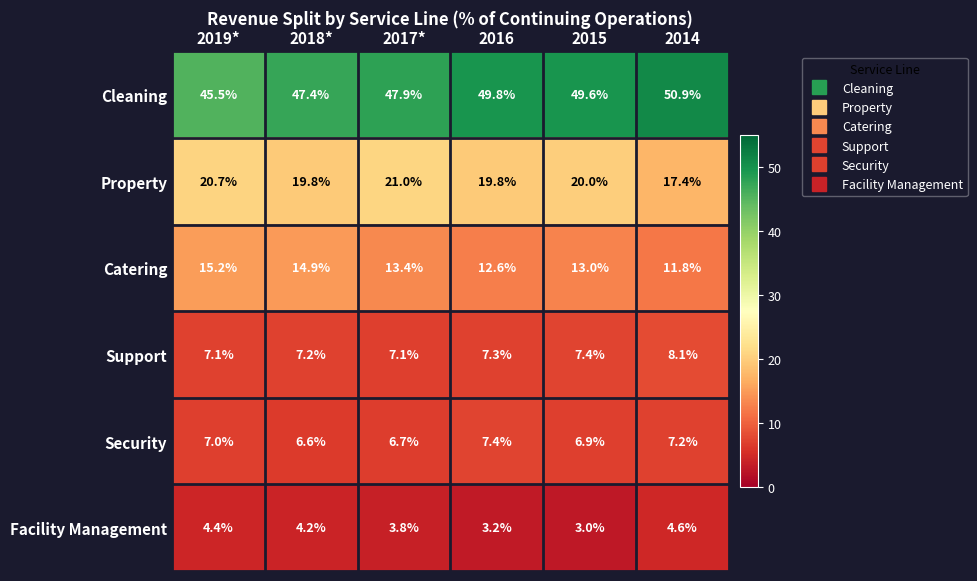

What is the total value across all series at 2015?

99.9